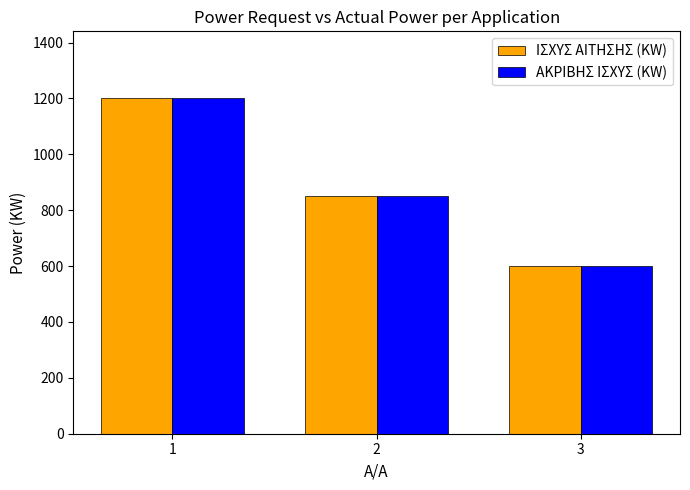

What is the sum of all ΑΚΡΙΒΗΣ ΙΣΧΥΣ (KW) values?

2650